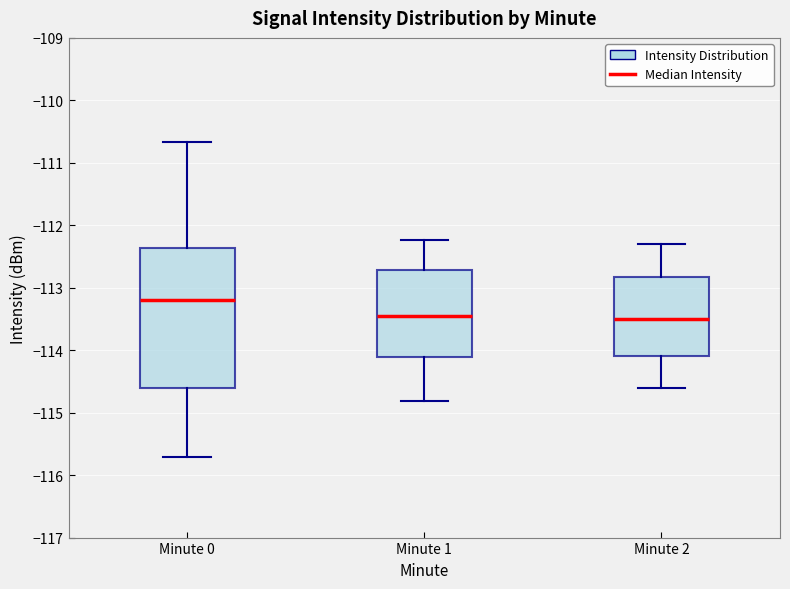

Comparing the boxes themselves (not the whiskers), which one is the tallest?

Minute 0